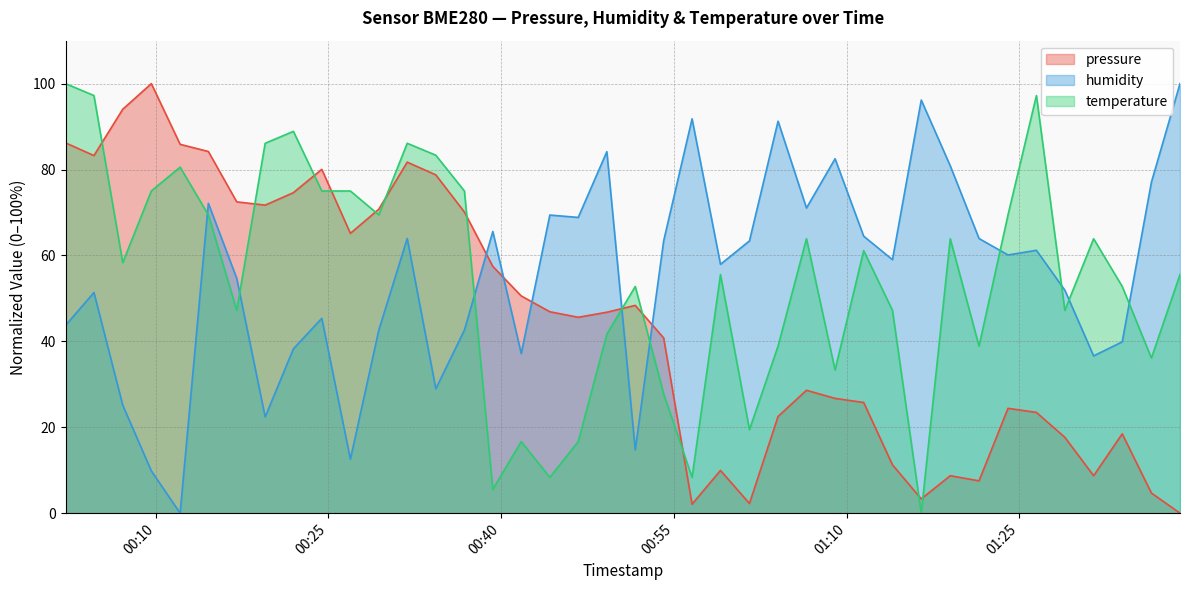

What is the spread (max minus min) of values at 2022-12-07T01:21:30?

56.4